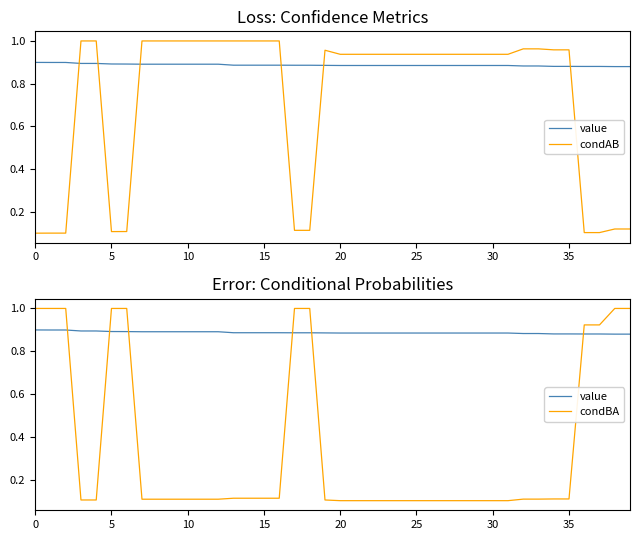

Is this an area chart (filled region under the line)?

No